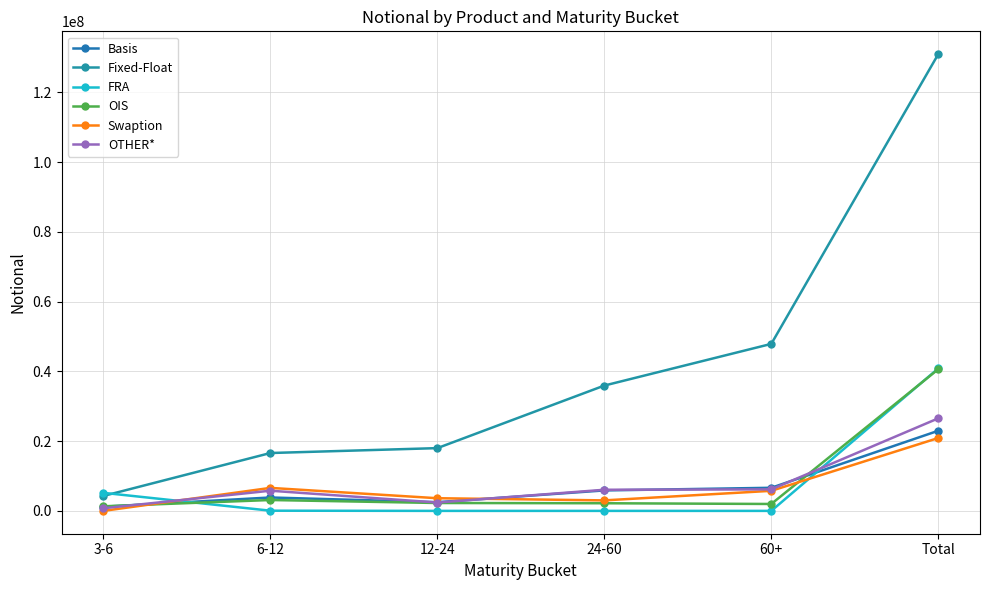

True or false: FRA has more than 2 interior local peaks.

False